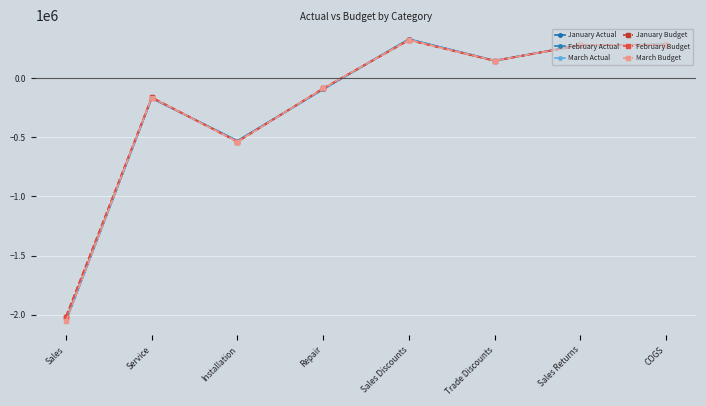

Where is March Actual nearest to the value -862197?

Installation